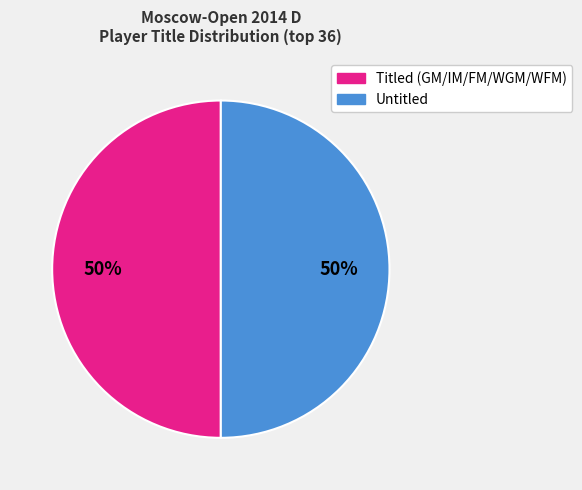

To the nearest percent, what is the average slice percentage?

50%